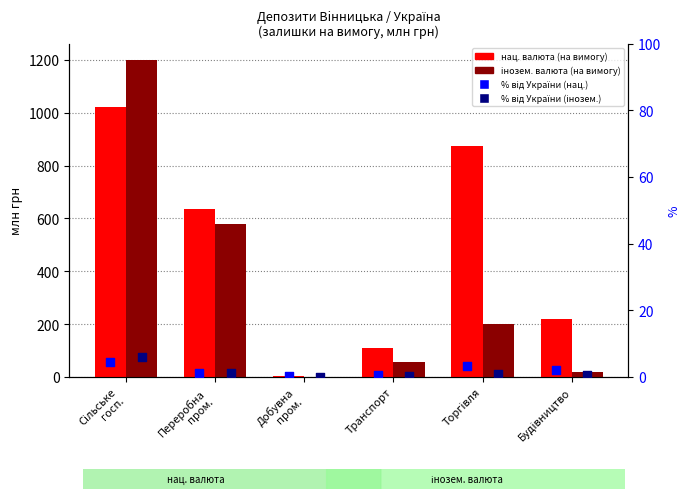

At how many categories does at least one series exceed 463?

3